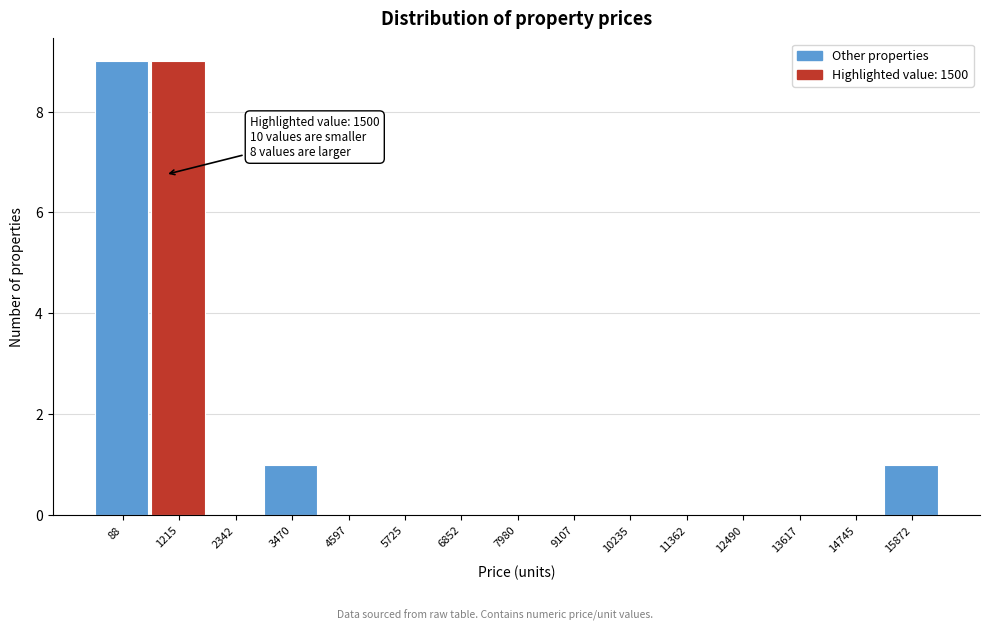

Reading left to right, extract all data points from this chart.

88=9	1215=9	2342=0	3470=1	4597=0	5725=0	6852=0	7980=0	9107=0	10235=0	11362=0	12490=0	13617=0	14745=0	15872=1